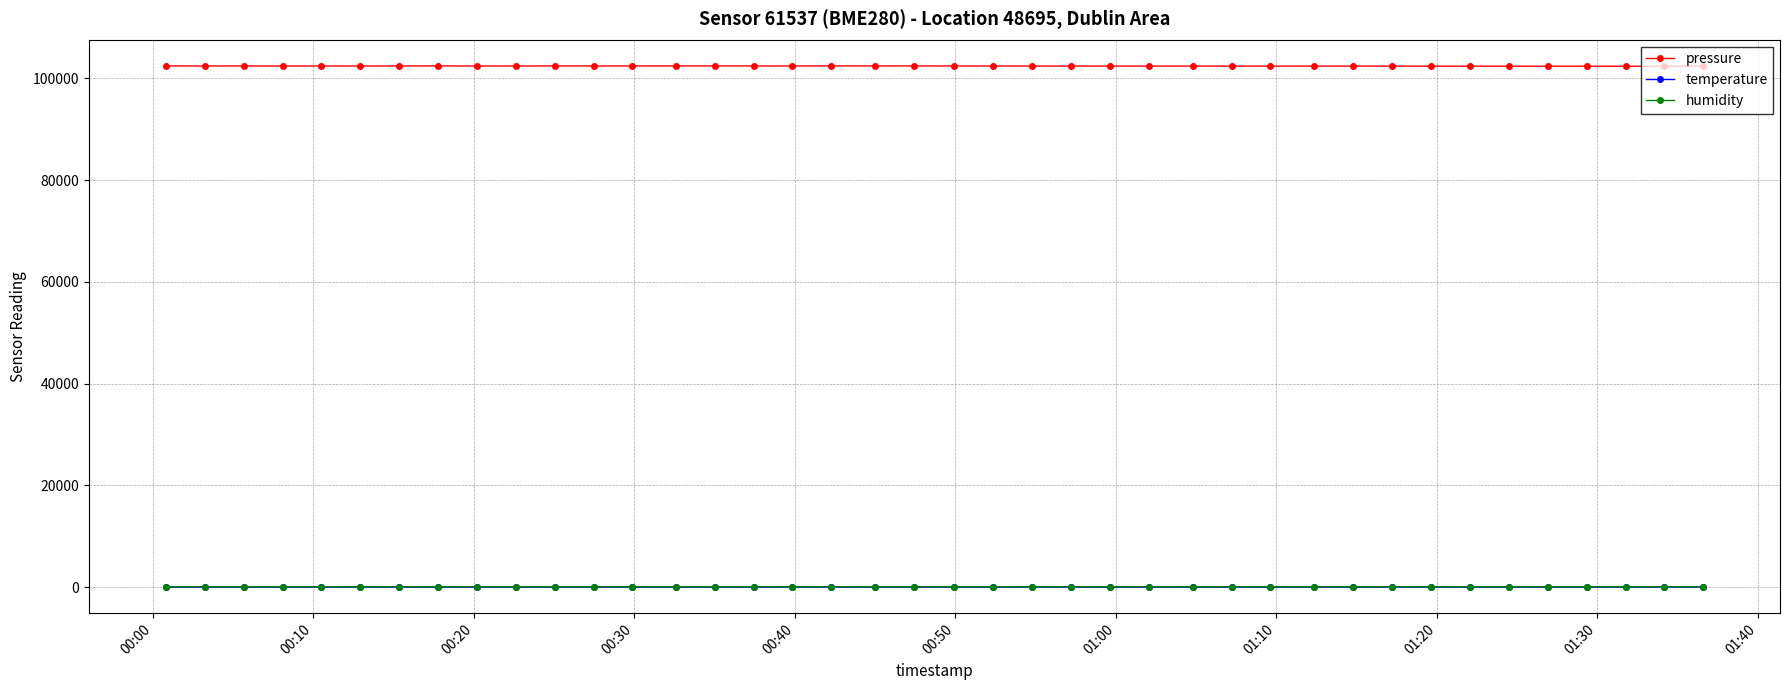

Which series has the largest total across all categories?

pressure